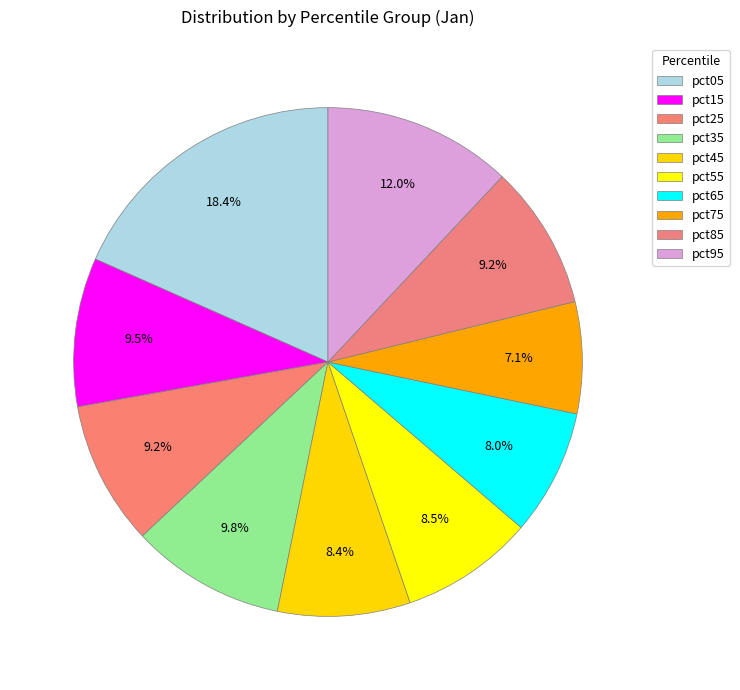

Between pct65 and pct35, which is larger?

pct35